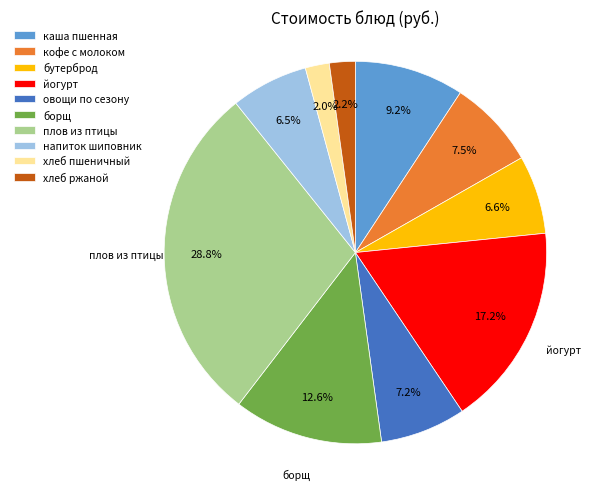

Which slice is the largest?

плов из птицы